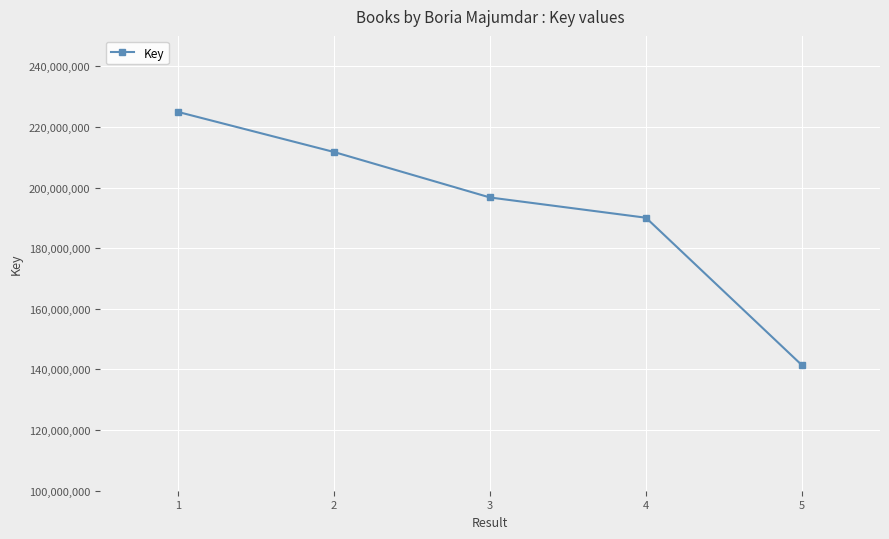

Is this an area chart (filled region under the line)?

No